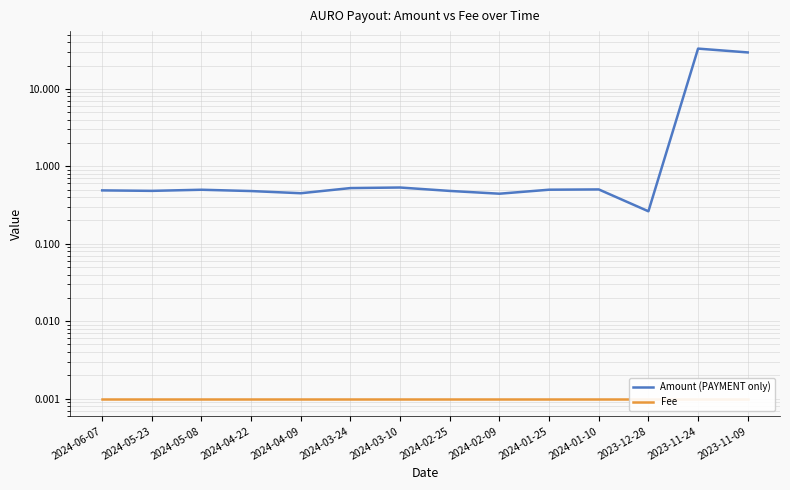

How many lines are shown in the chart?

2